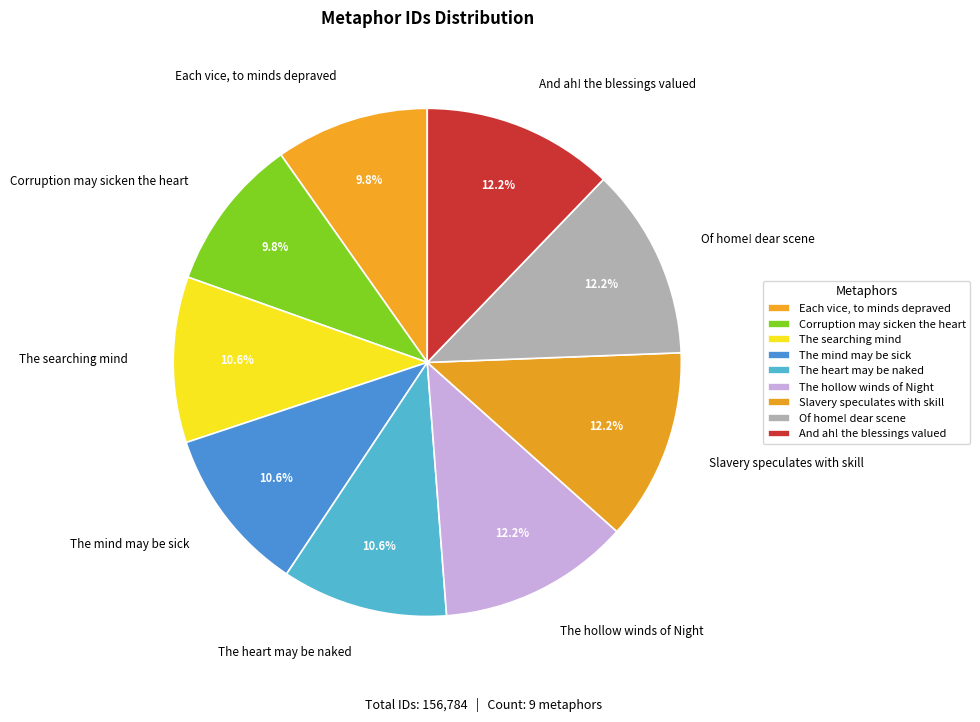

How many slices are in this pie chart?

9